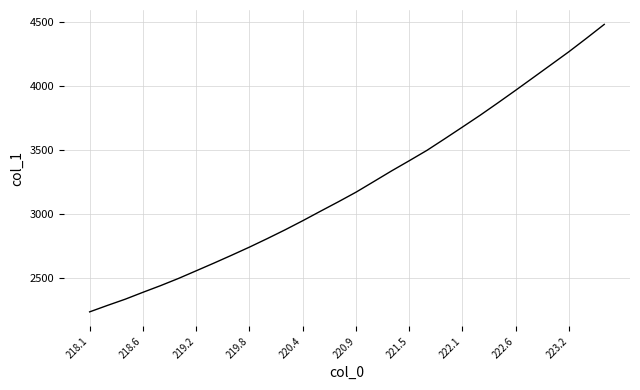

What is the minimum value shown in the chart?

2237.4